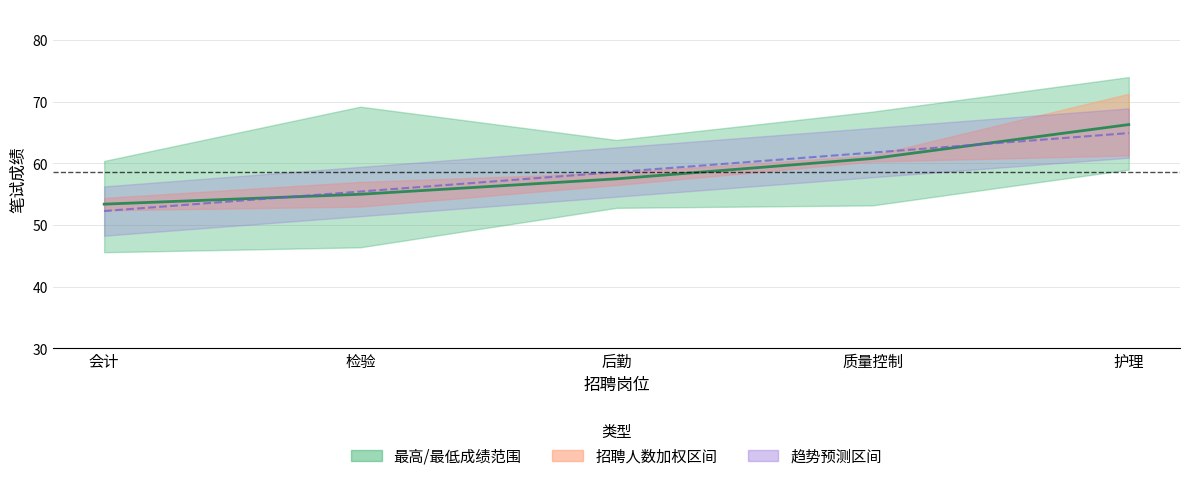

Approximately how many times larger is the value at 质量控制 compared to 检验?

1.1